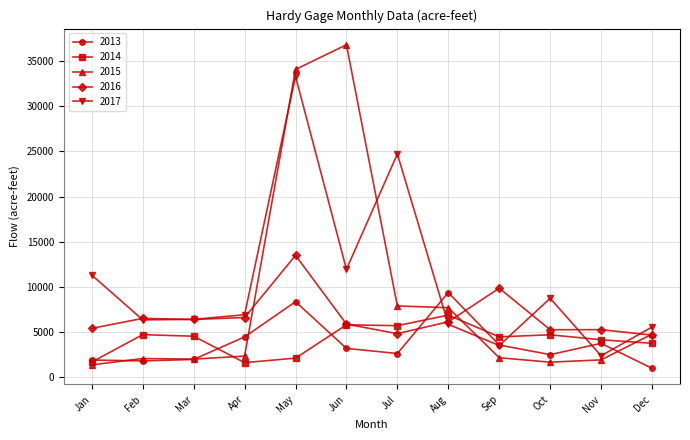

Is the value of 2014 at Apr greater than the value of 2017 at May?

No